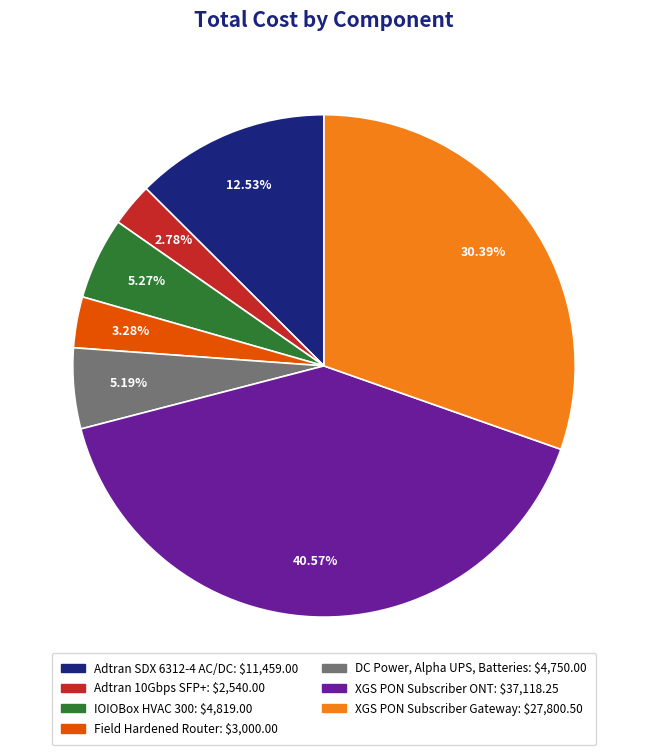

What is the largest slice in the pie chart?

XGS PON Subscriber ONT